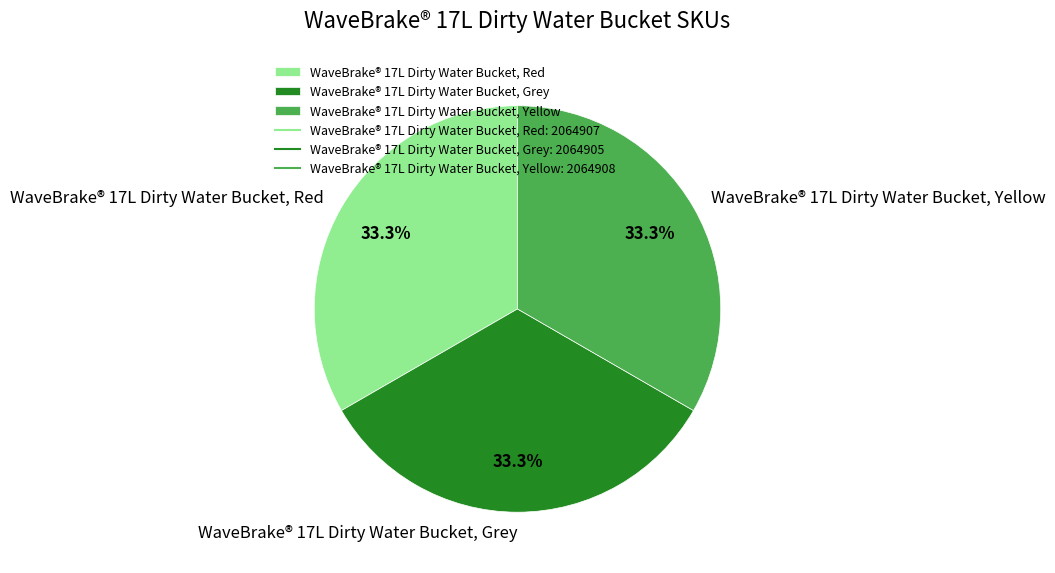

What portion of the pie excludes WaveBrake® 17L Dirty Water Bucket, Yellow?

66.7%